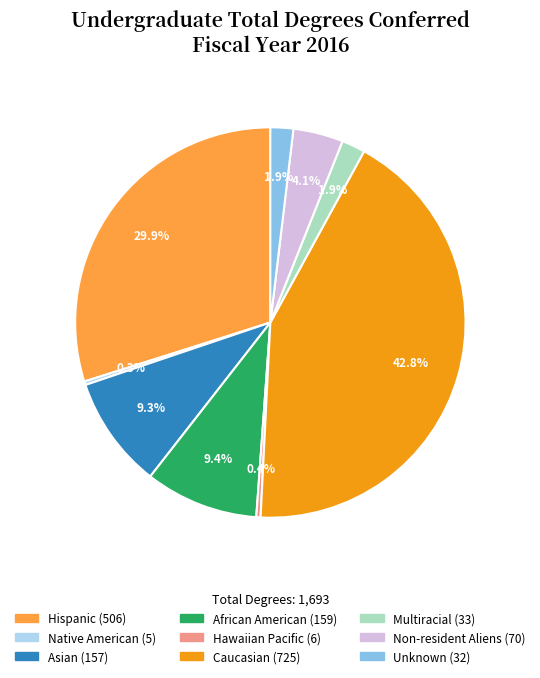

How many segments does this pie chart have?

9